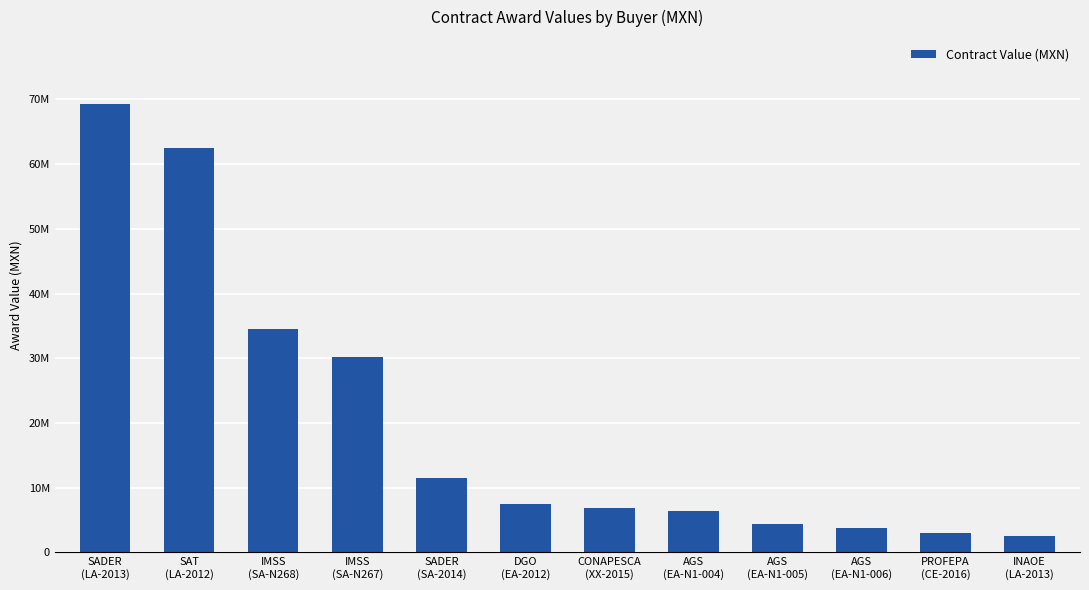

Does the chart contain stacked bars?

No